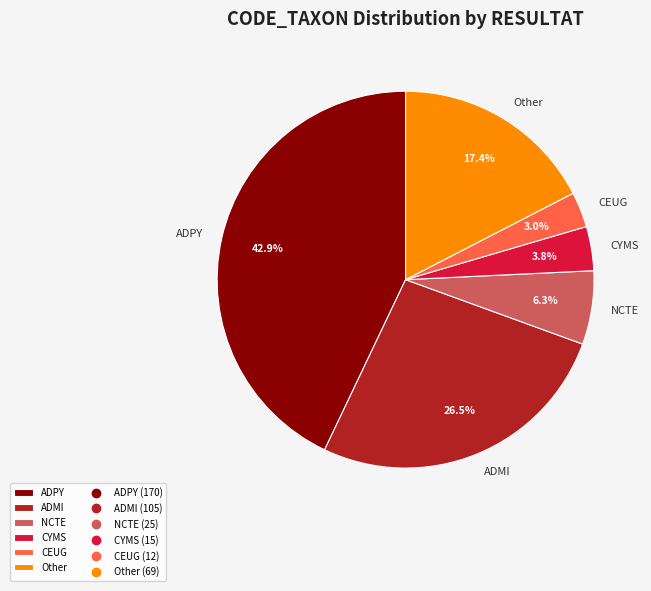

What percentage is NOT represented by CYMS?

96.2%